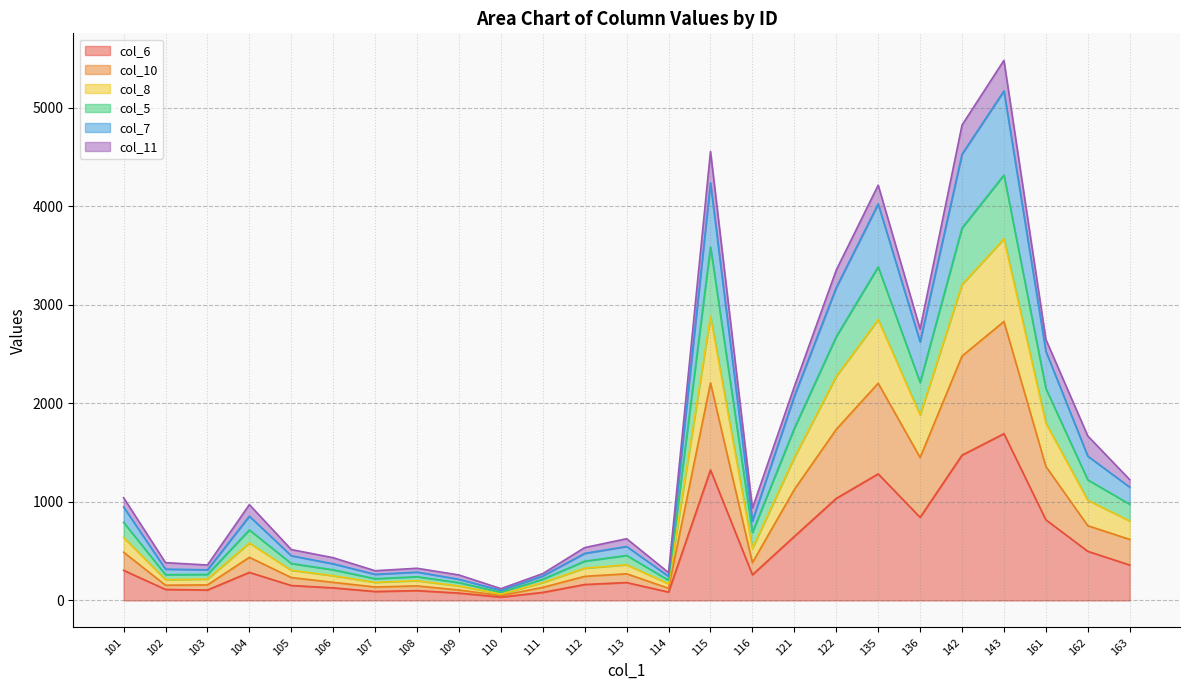

Does the chart have visible grid lines?

Yes